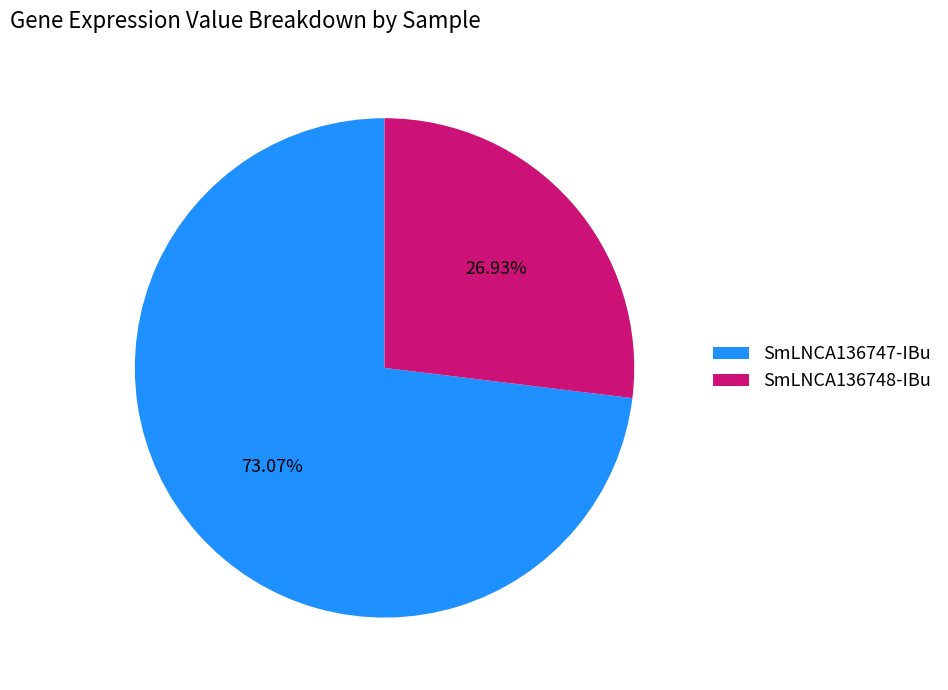

To the nearest percent, what portion does SmLNCA136747-IBu represent?

73%